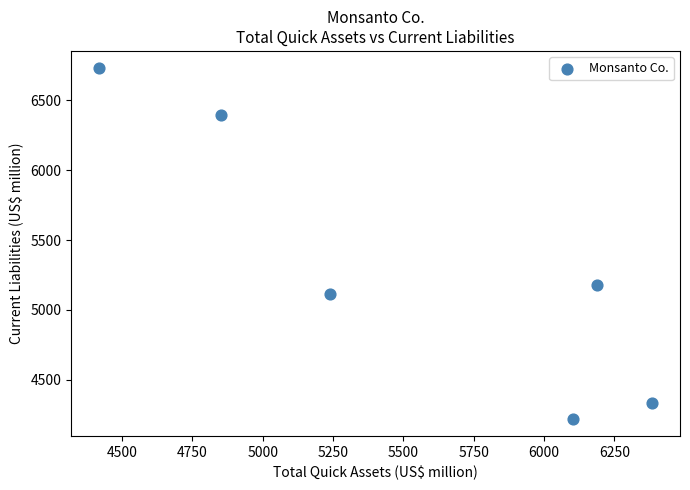

What Y value in the scatter plot is closest to 5475?

5177